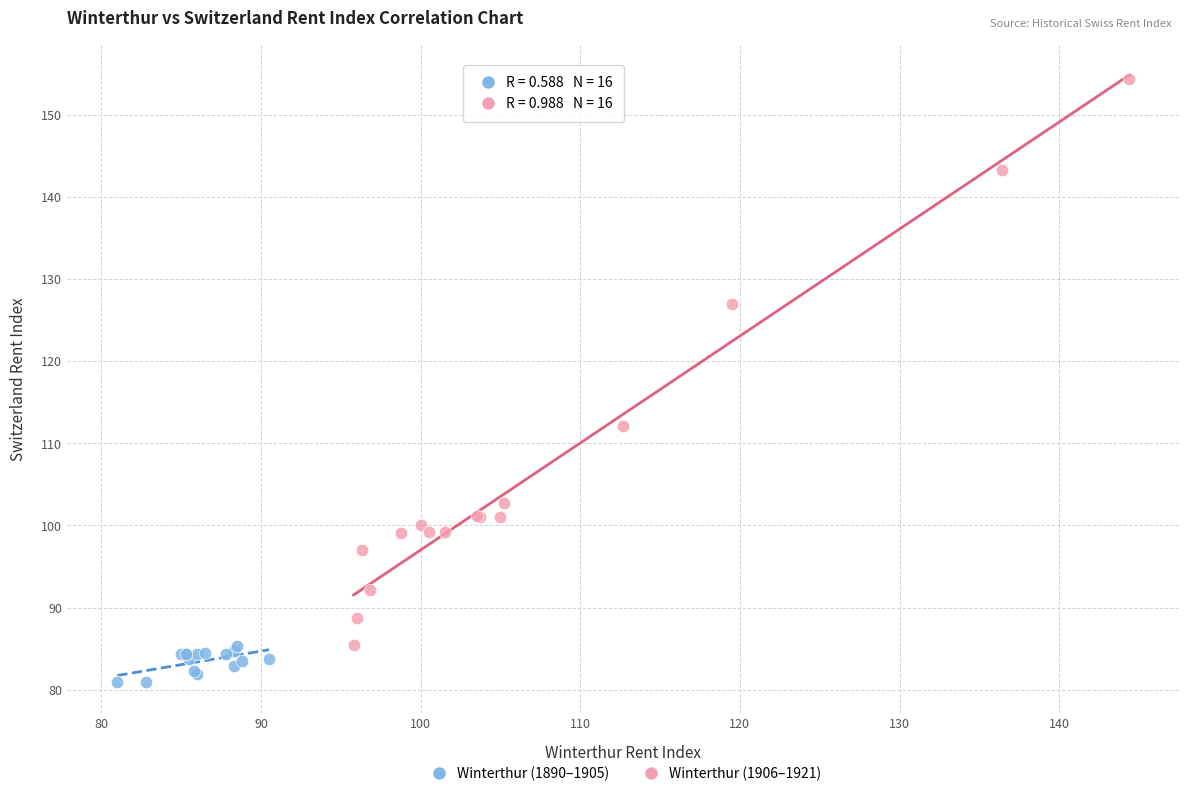

What are all the series names shown in the legend?

Winterthur (1890–1905), Winterthur (1906–1921)